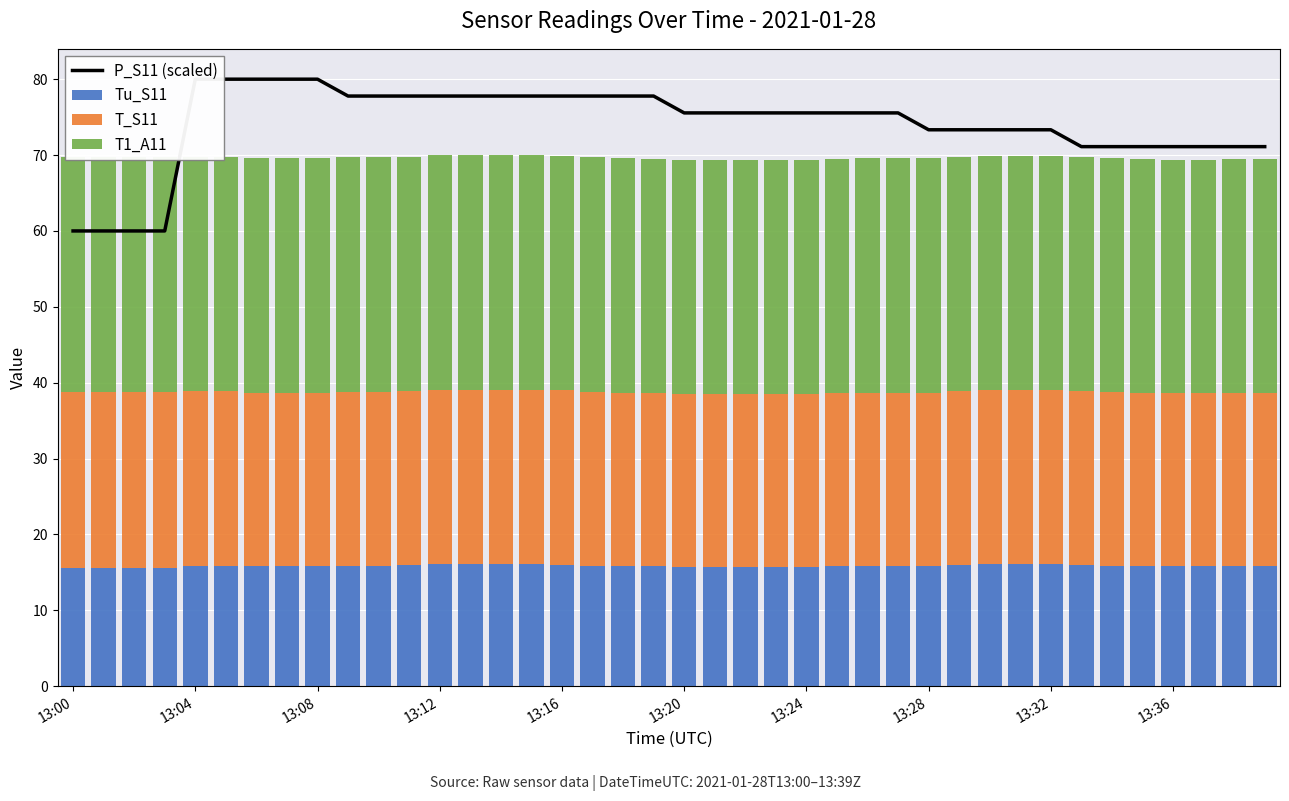

What are all the series names shown in the legend?

P_S11 (scaled), Tu_S11, T_S11, T1_A11